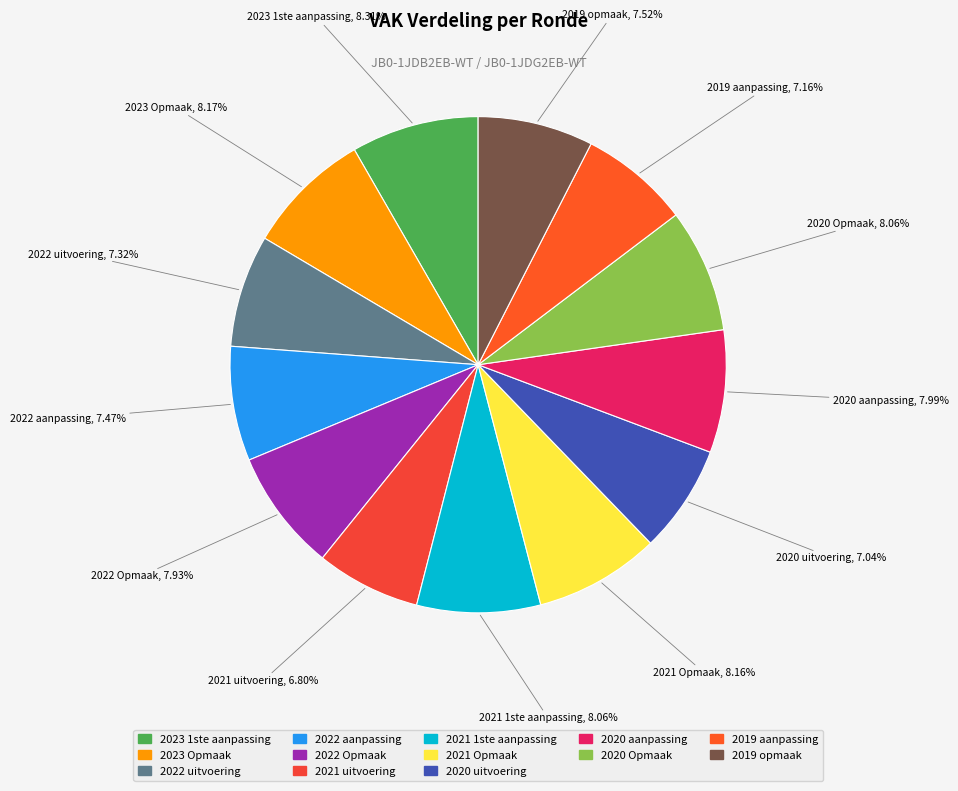

What is the ratio of the value at 2022 uitvoering to the value at 2020 aanpassing?

0.9